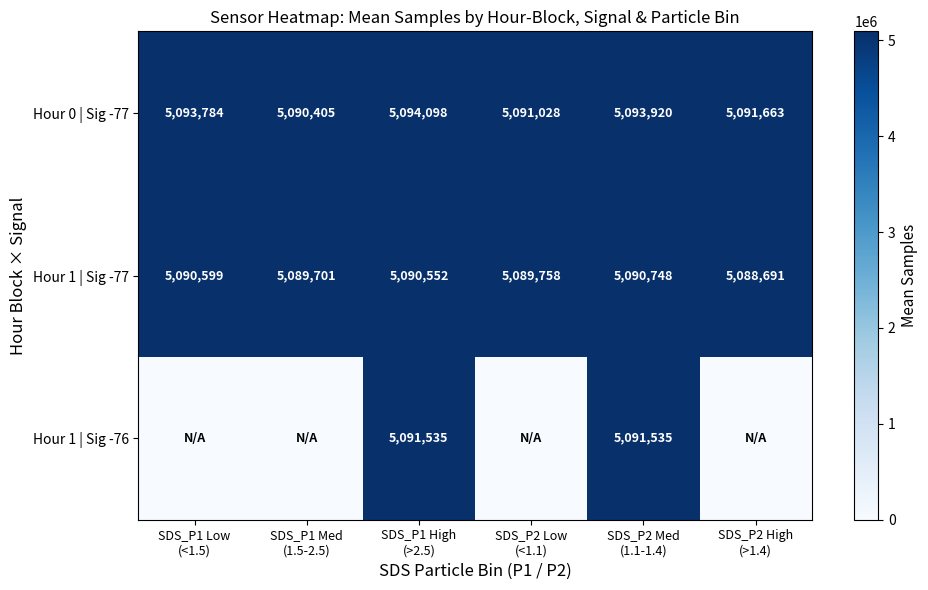

What is the difference between the second highest and minimum values in the Hour 0 | Sig -77 series?

3515